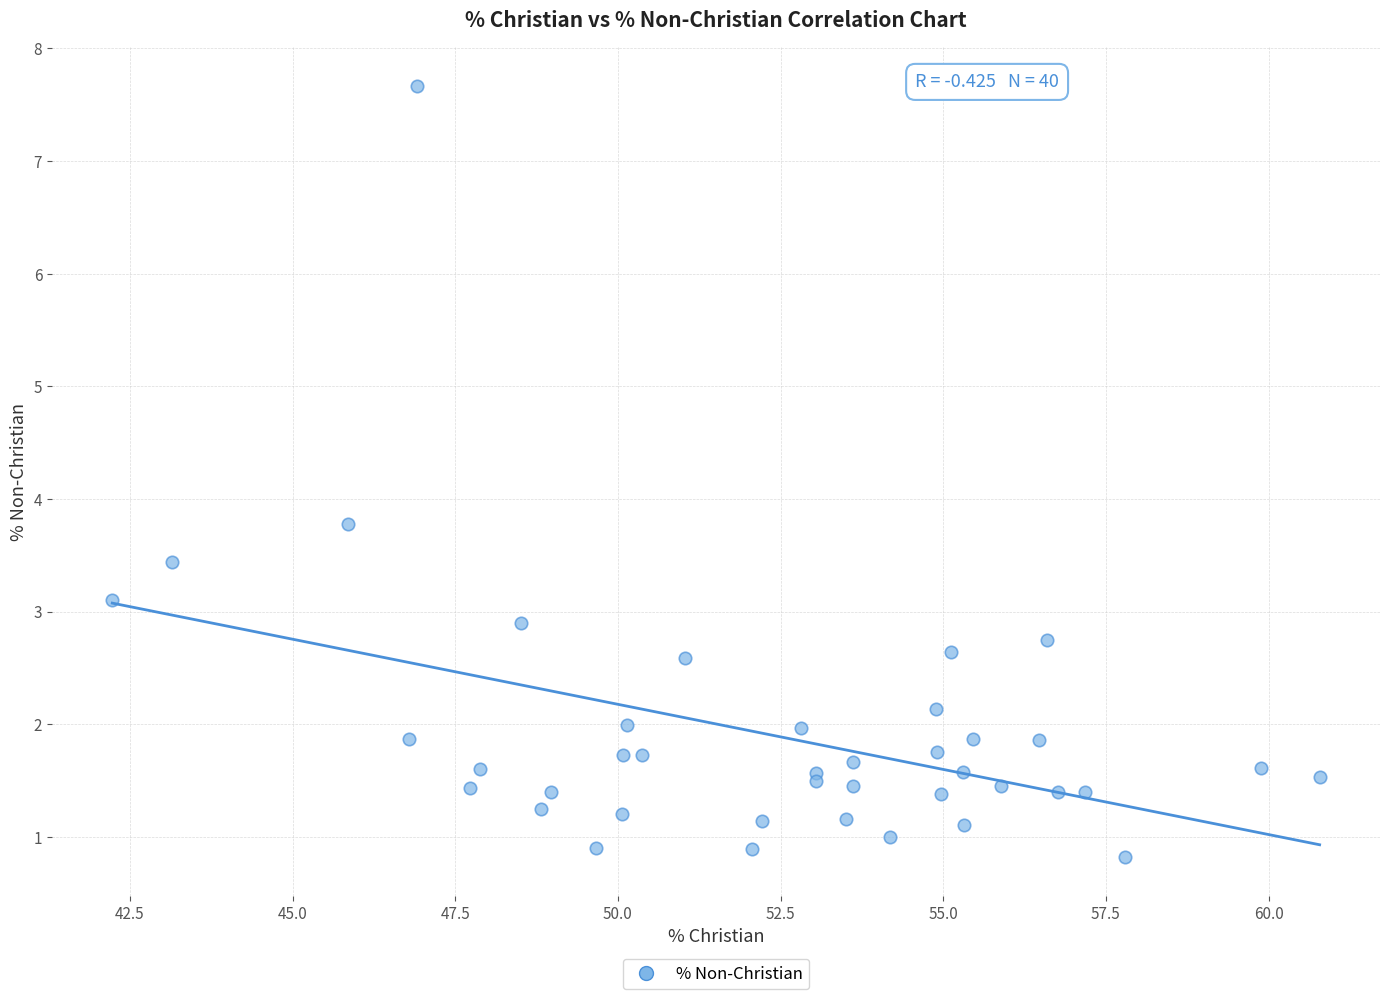

What Y value in the scatter plot is closest to 4?

3.8